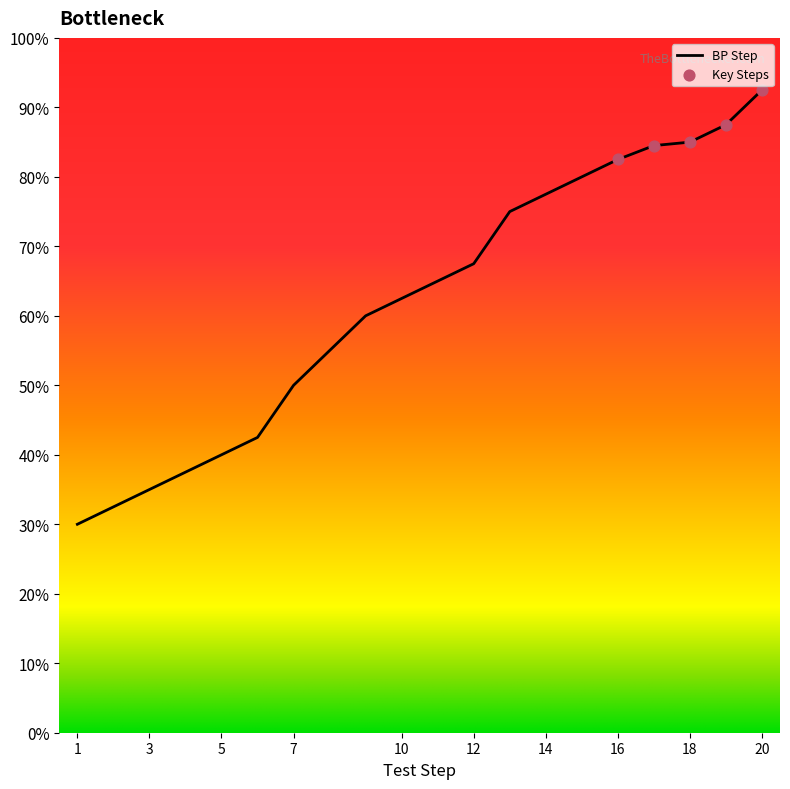

What is the difference between the maximum and minimum values?

62.5